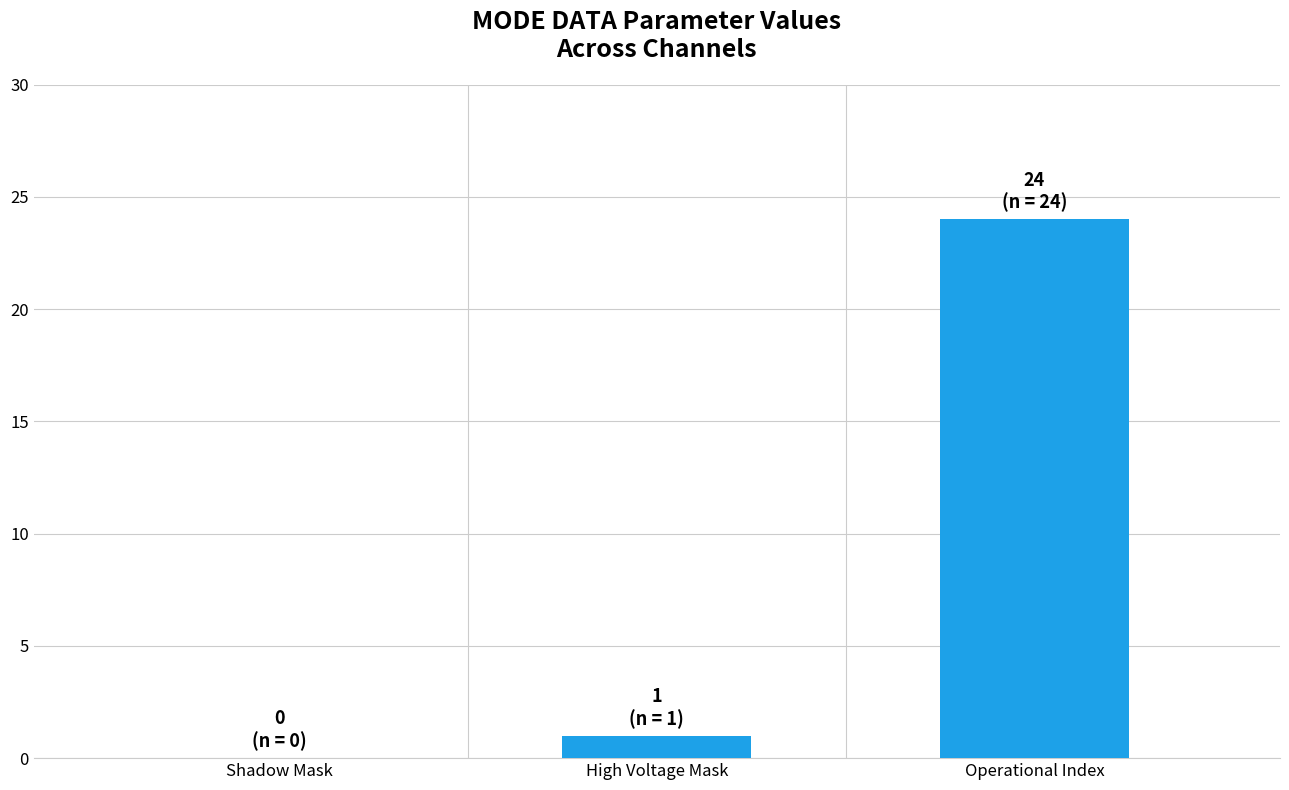

What is the sum of all values?

25